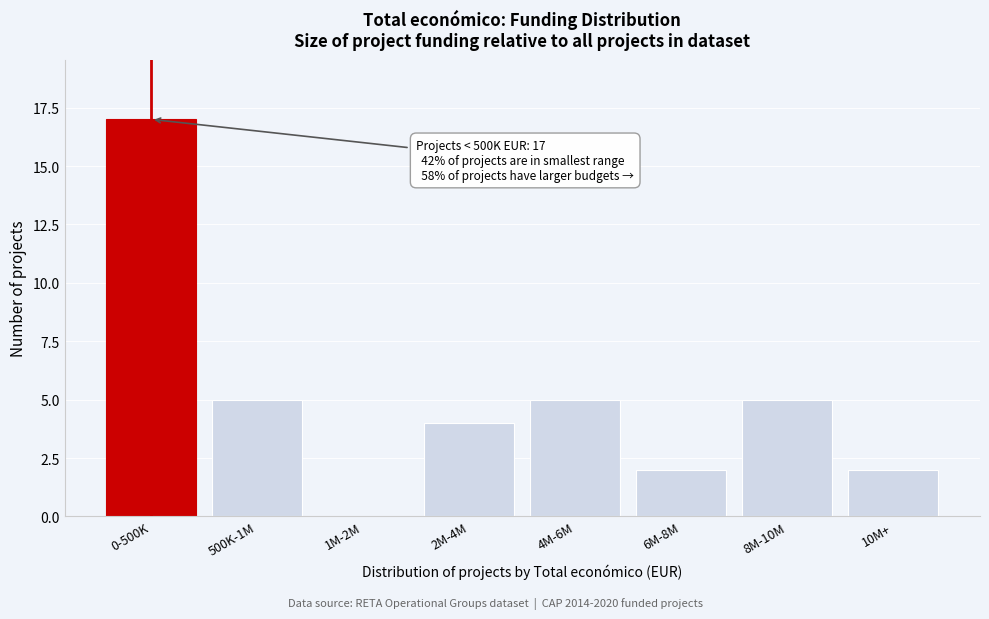

Reading left to right, list all the values displayed in this chart.

0-500K=17	500K-1M=5	1M-2M=0	2M-4M=4	4M-6M=5	6M-8M=2	8M-10M=5	10M+=2